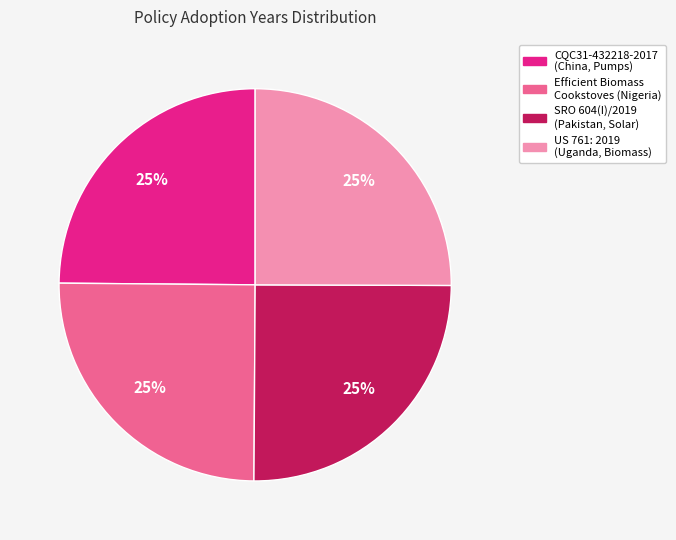

To the nearest percent, what percentage of the pie is Efficient Biomass Cookstoves (Nigeria)?

25%